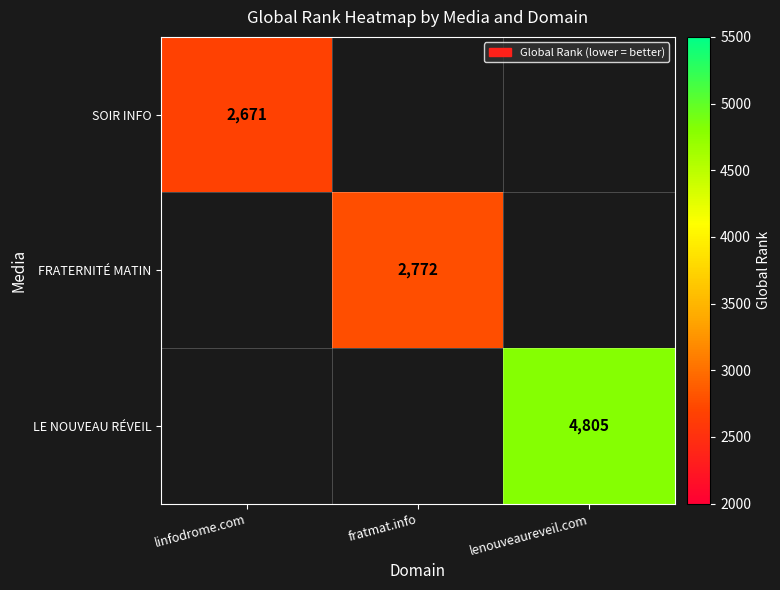

Is it true that FRATERNITÉ MATIN equals 577 at fratmat.info?

False